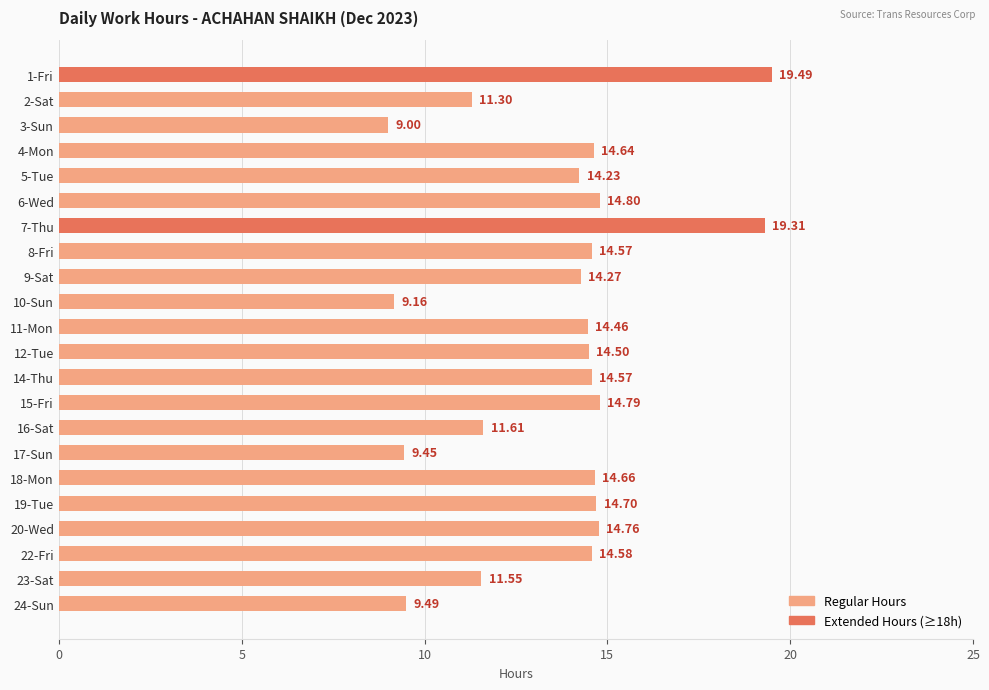

Approximately how many times larger is the value at 6-Wed compared to 11-Mon?

1.0